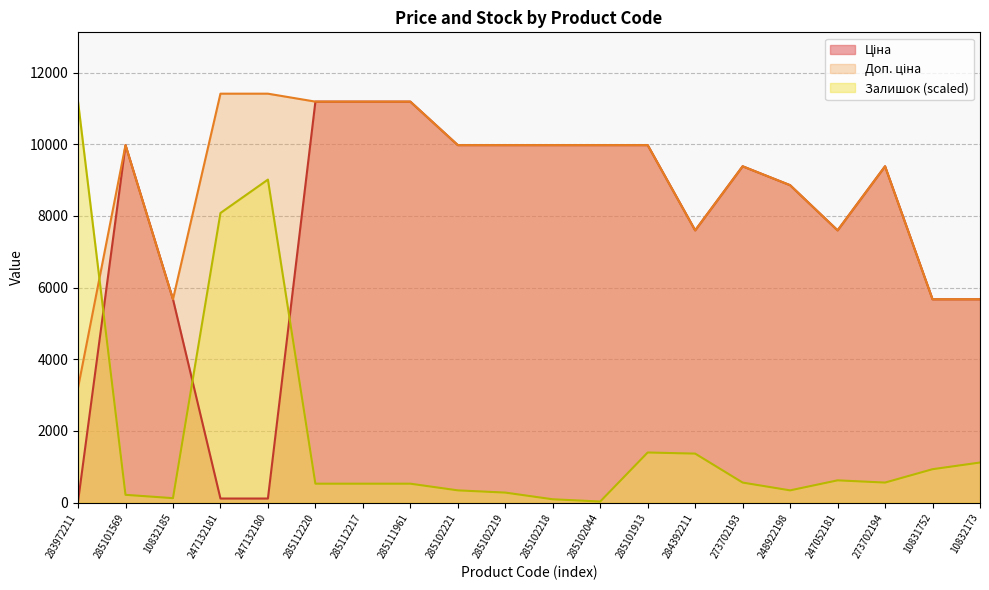

How many interior local peaks does the Ціна series have?

3